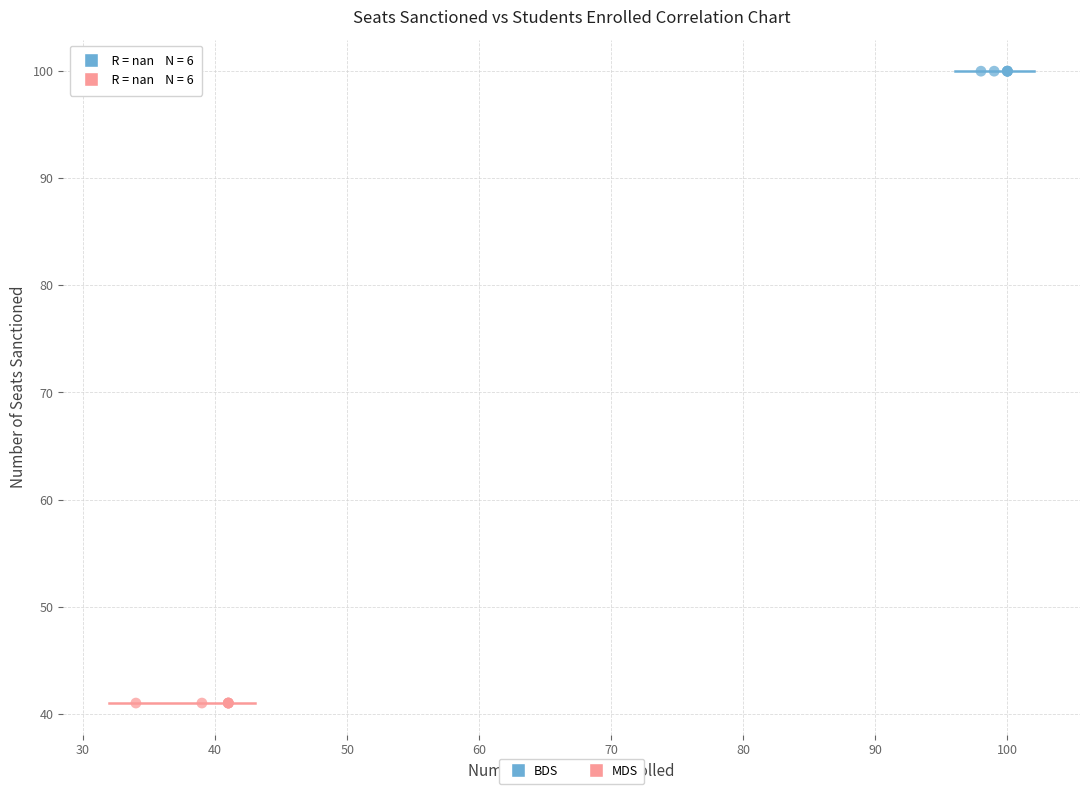

Which series contains the lowest Y value?

MDS